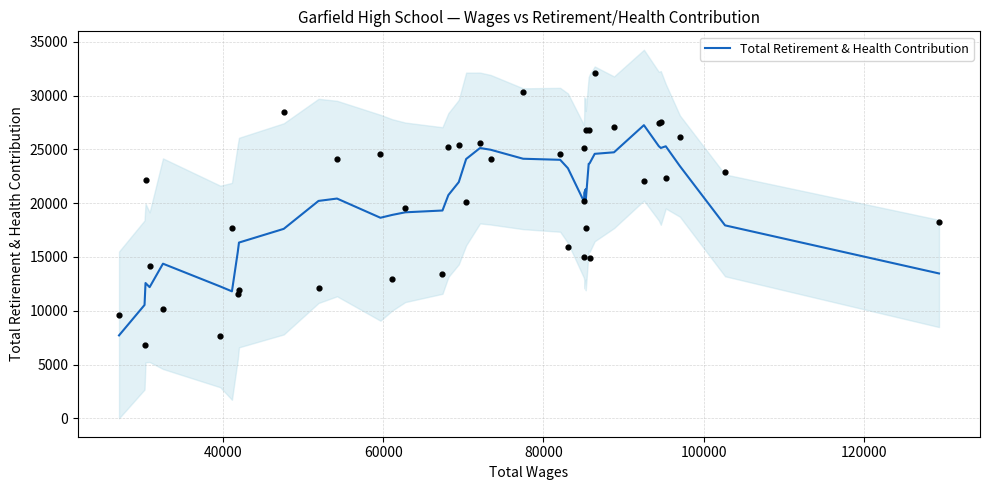

What is the highest value of the Total Retirement & Health Contribution series?

27247.8